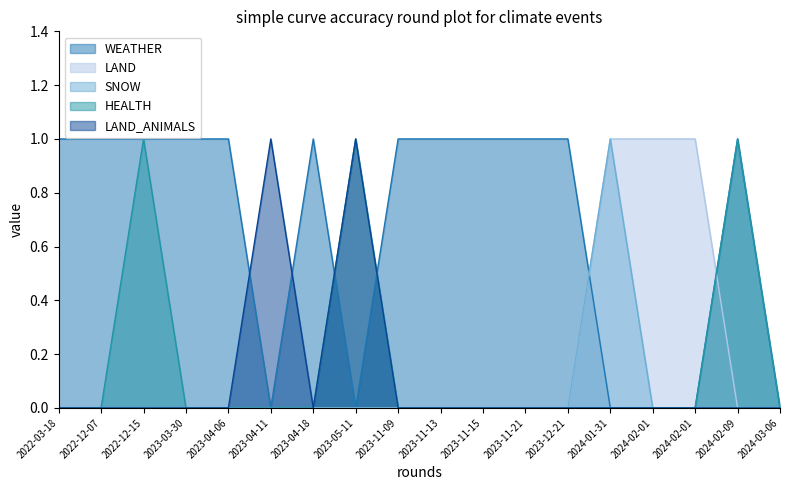

Which category has the lowest value across all series?

2023-04-11